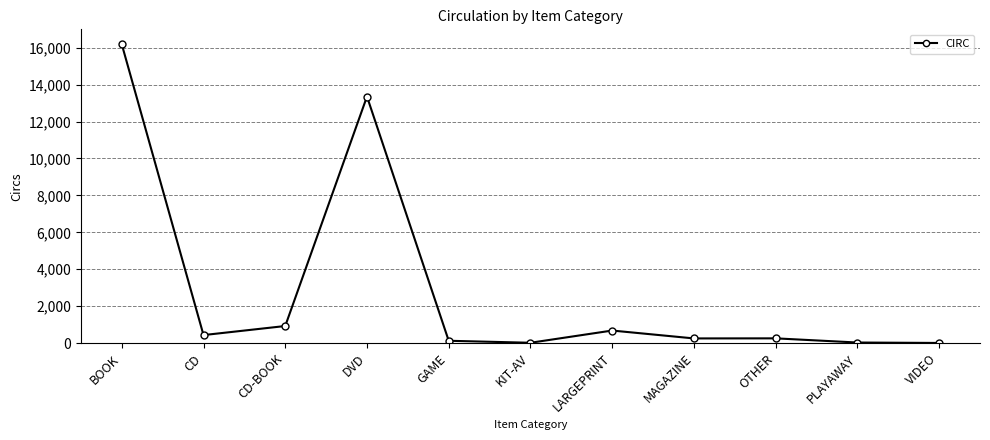

How many values are below 258?

5